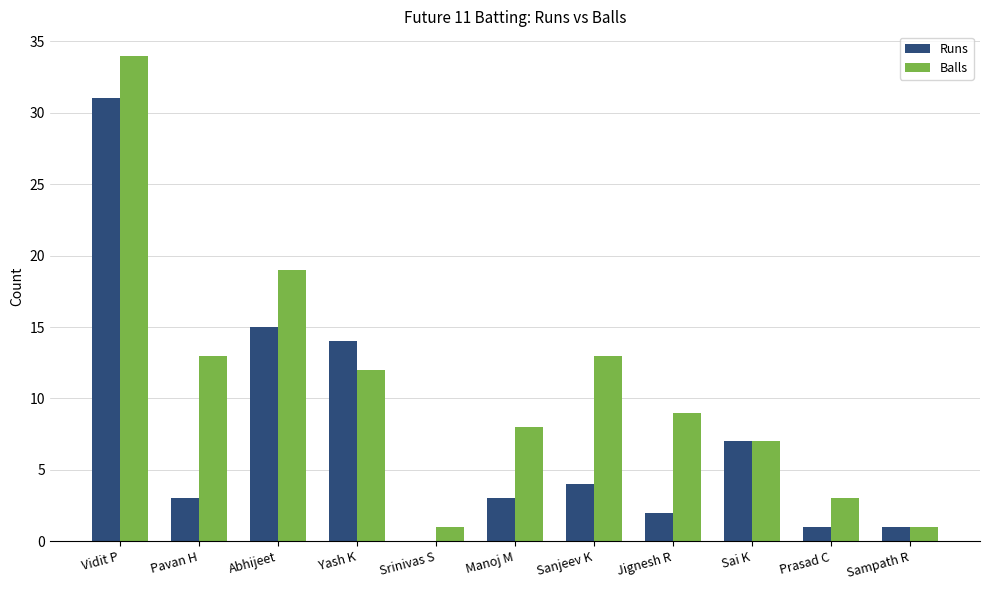

The value of Runs at Sai K is 3. True or false?

False